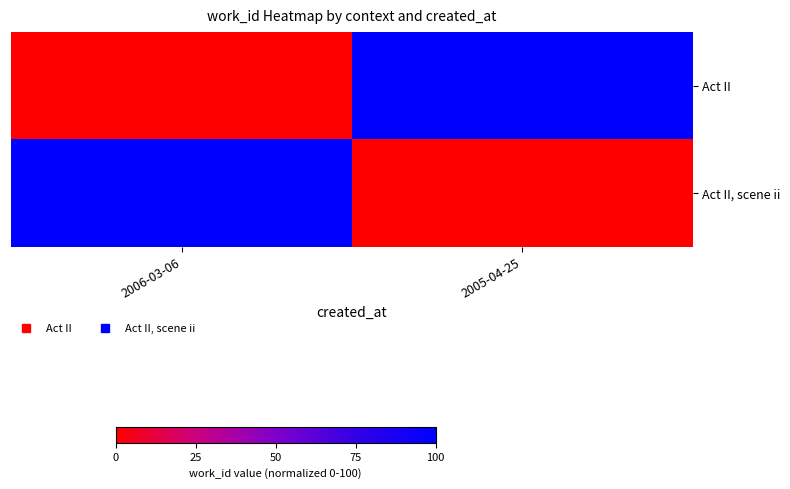

At 2006-03-06, list the series in order from smallest to largest.

Act II, Act II, scene ii